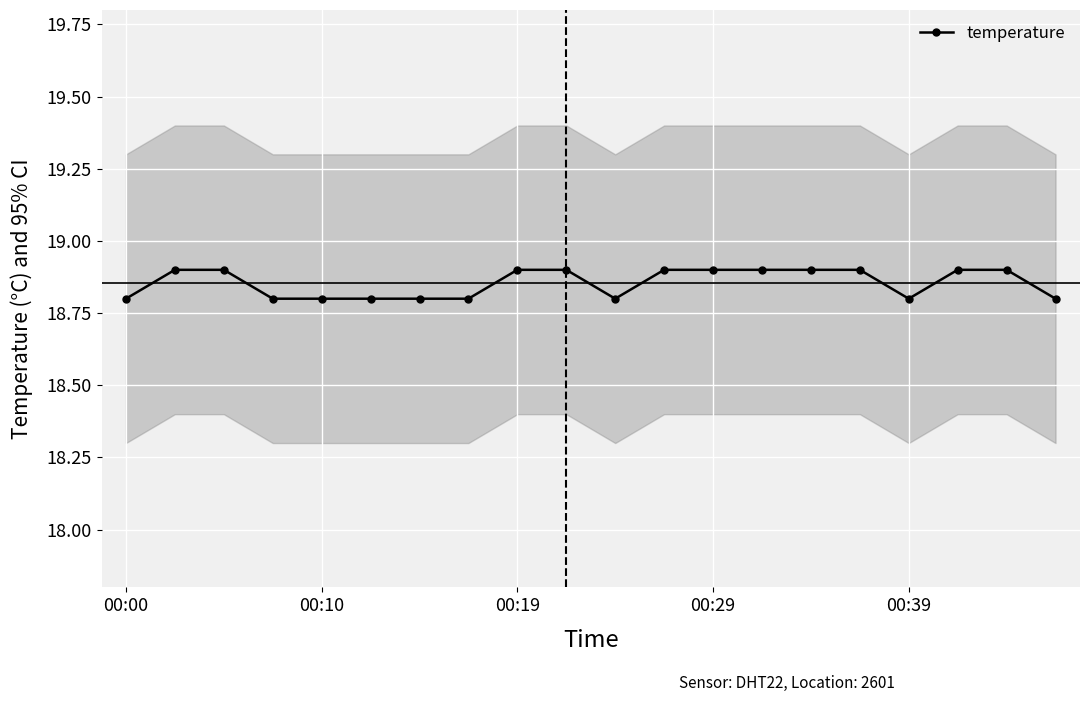

True or false: temperature has a value of 18.8 at 00:10.

True